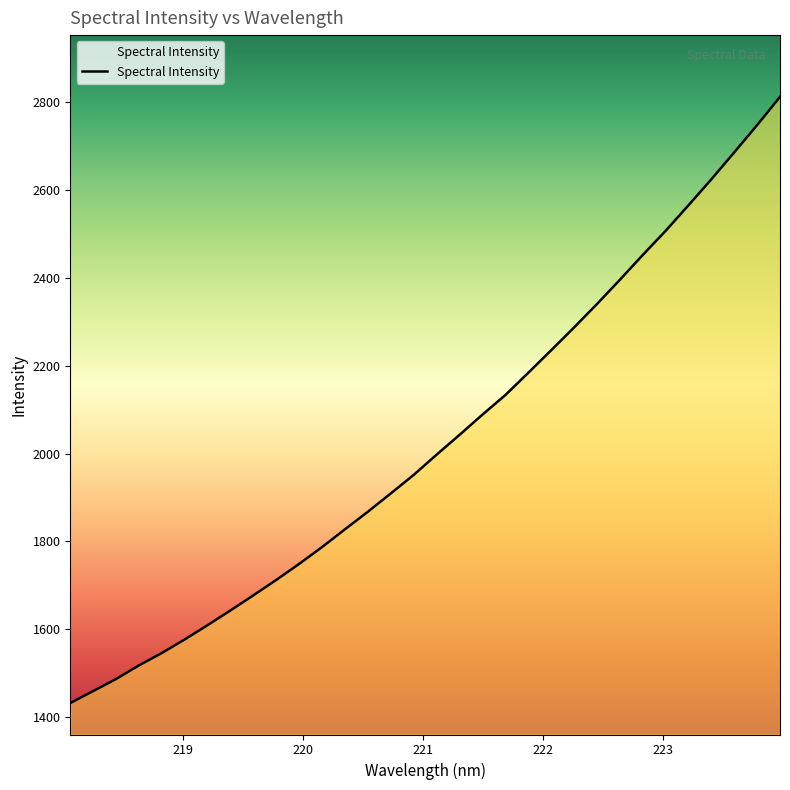

True or false: the data has more than 1 interior local peaks.

False